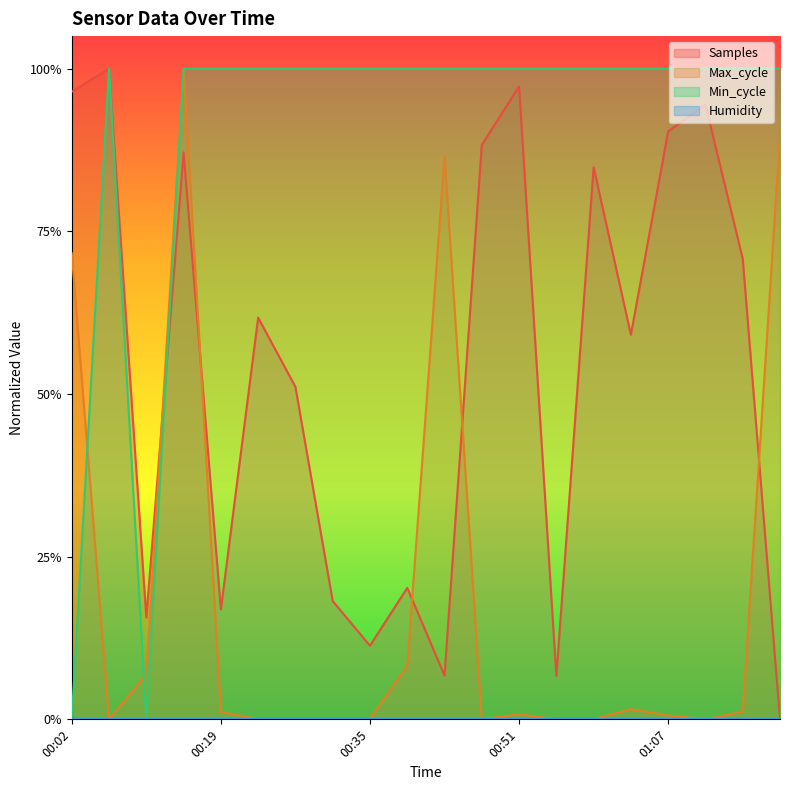

Does the chart display data point markers on the line(s)?

No